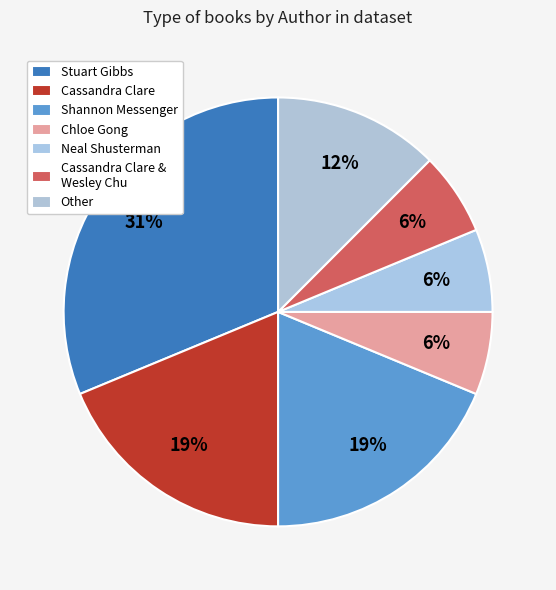

Is there any slice that represents more than half of the pie?

No